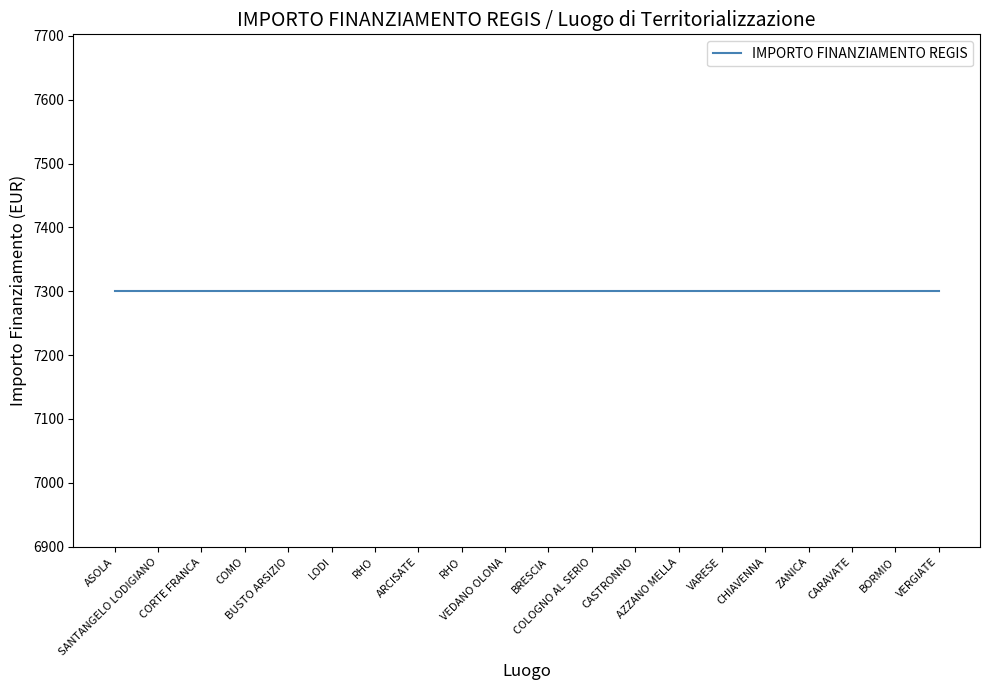

The value of IMPORTO FINANZIAMENTO REGIS at BORMIO is 7301.0. True or false?

True